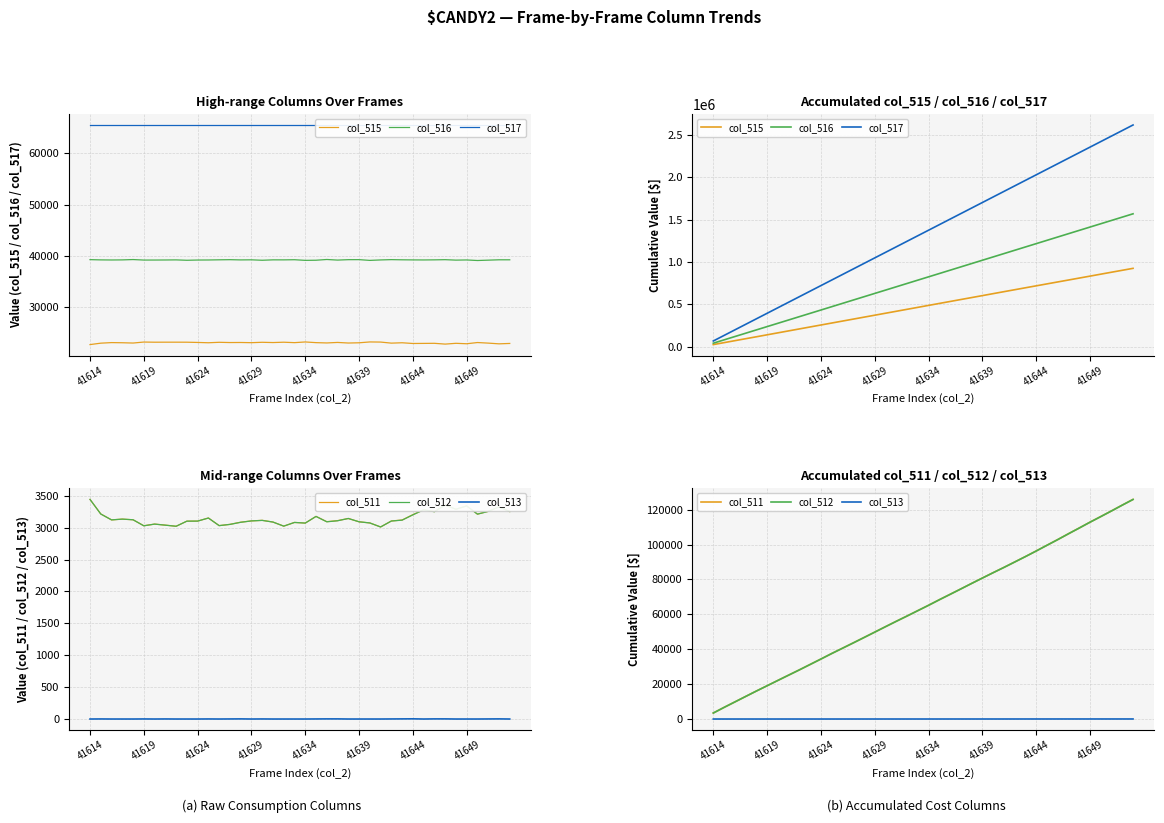

What is the difference between the col_515 values at 11 and 37?

601305